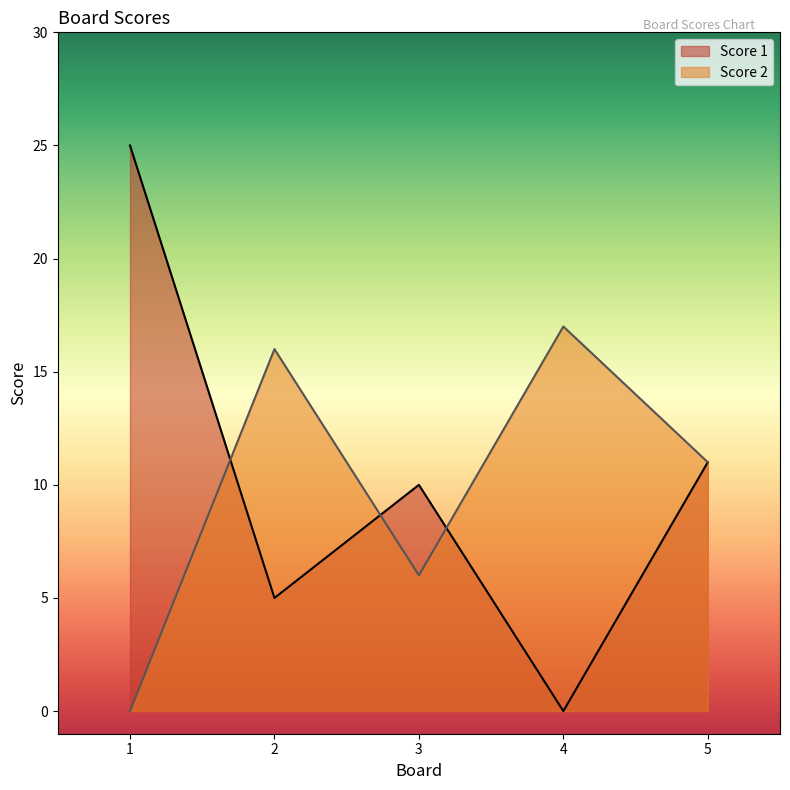

Read the Score 1 value at 1, to the nearest 10.

20